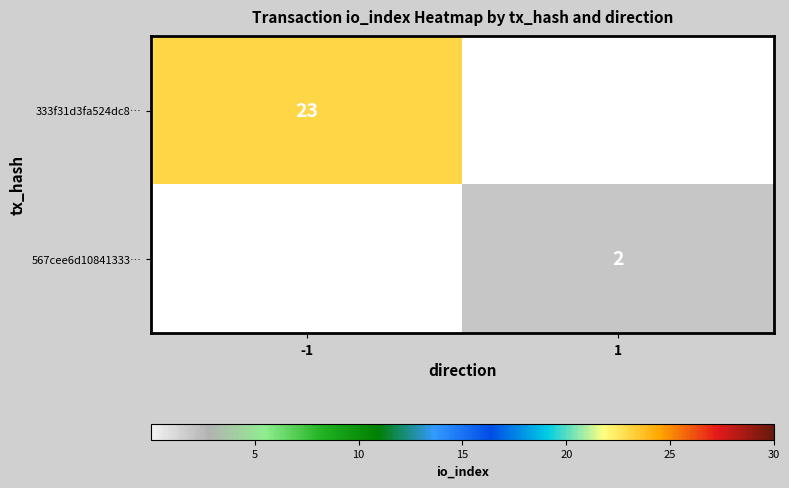

At how many categories does at least one series exceed 21?

1